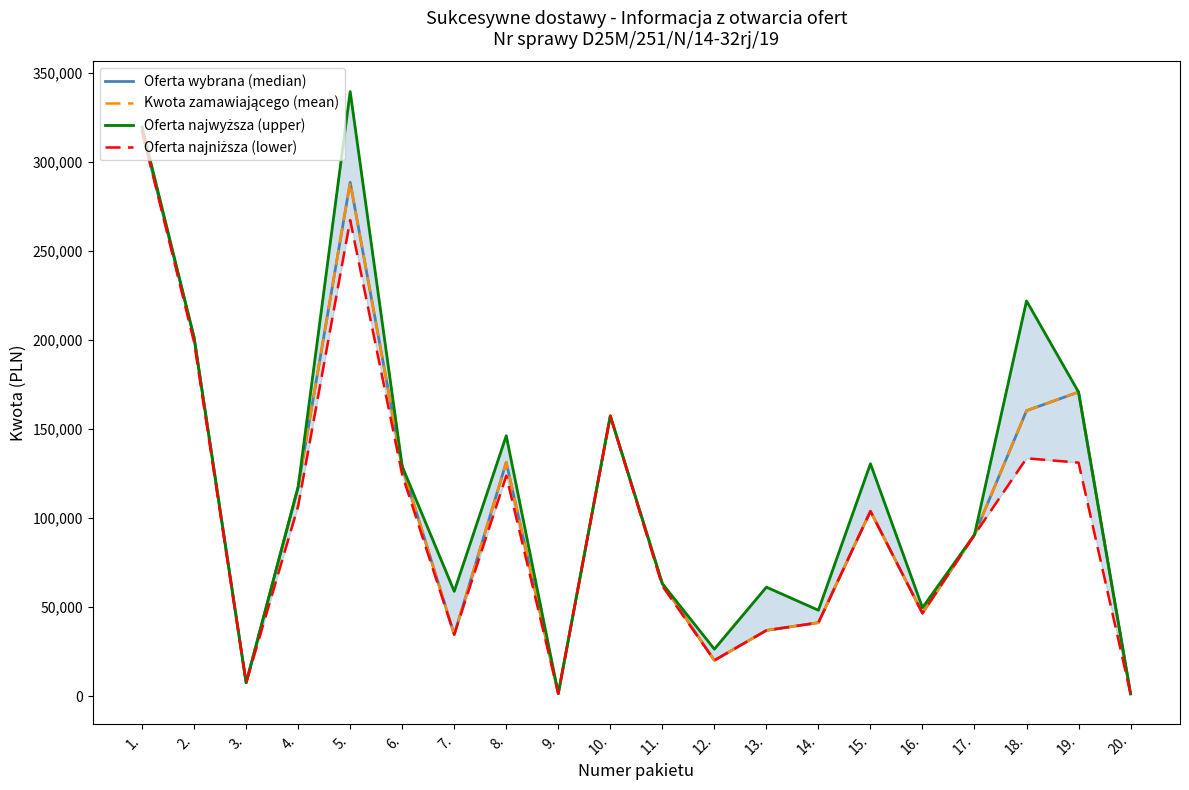

List the labels in order of Kwota zamawiającego (mean) value, smallest first.

20., 9., 3., 12., 7., 13., 14., 16., 11., 17., 15., 4., 6., 8., 10., 18., 19., 2., 5., 1.